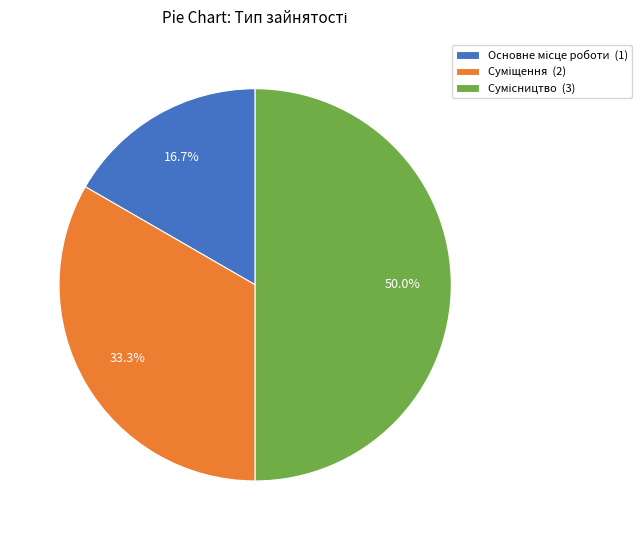

Is it true that Суміщення is 28% of the pie?

False